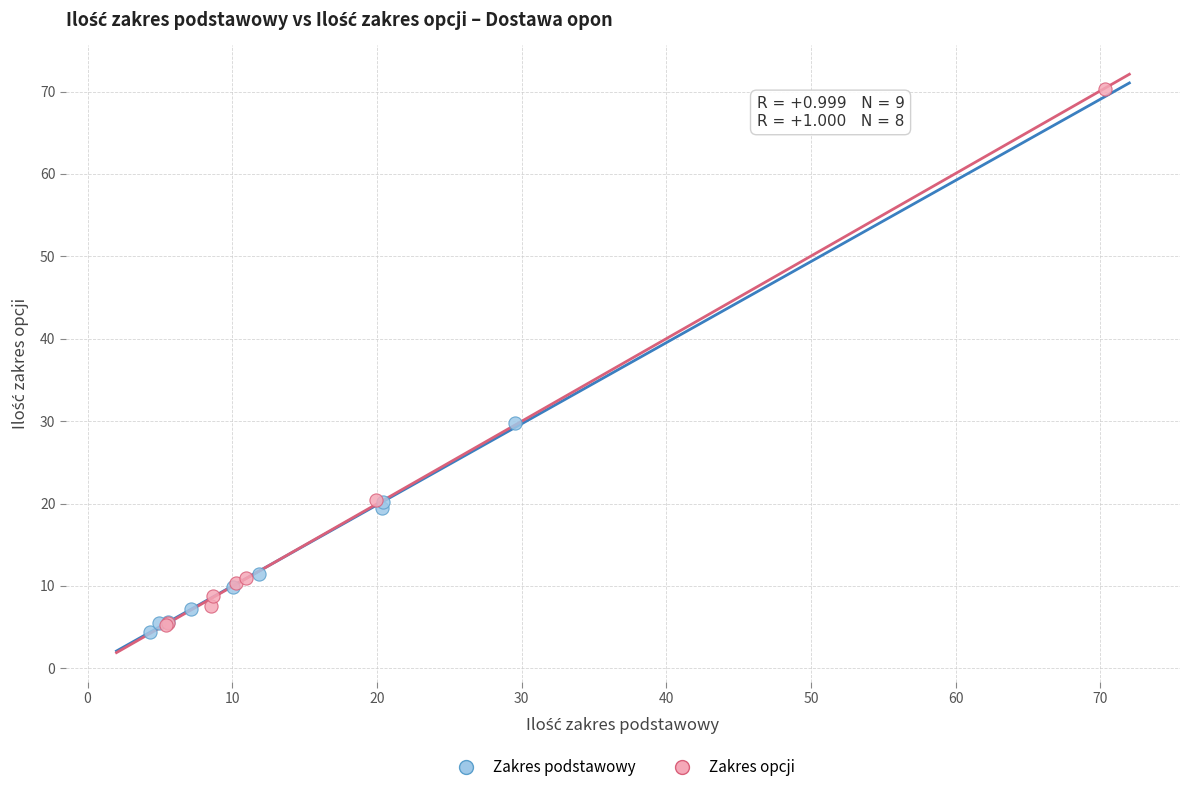

What are all the series names shown in the legend?

Zakres podstawowy, Zakres opcji